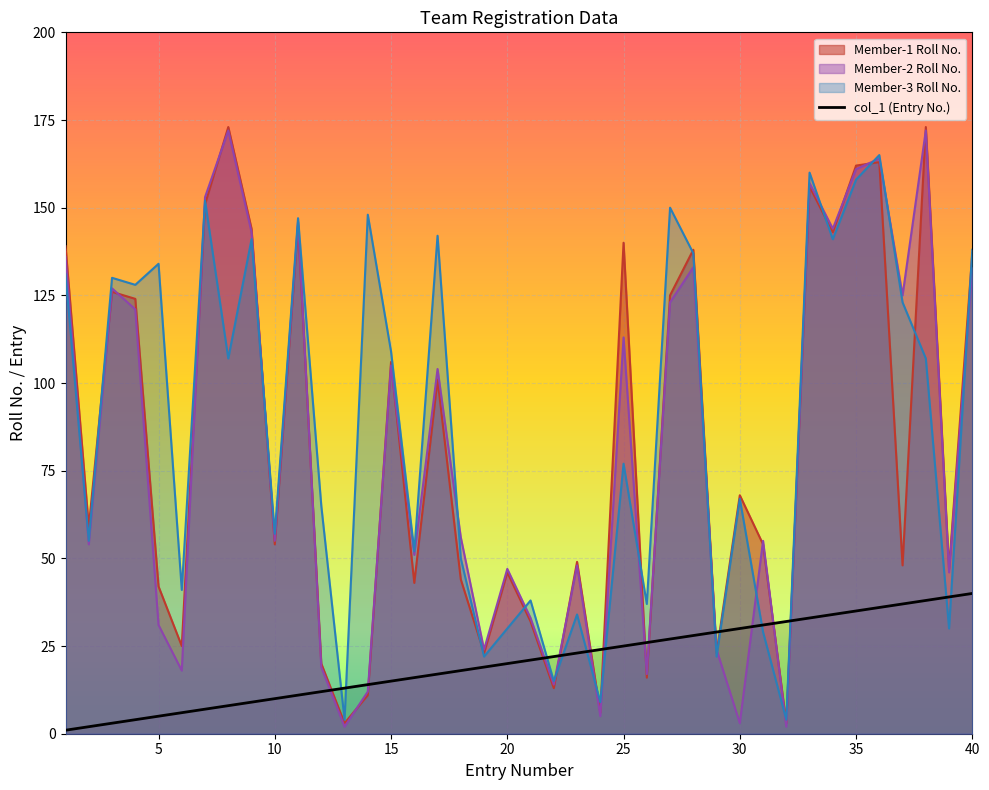

At how many categories does at least one series exceed 22?

38